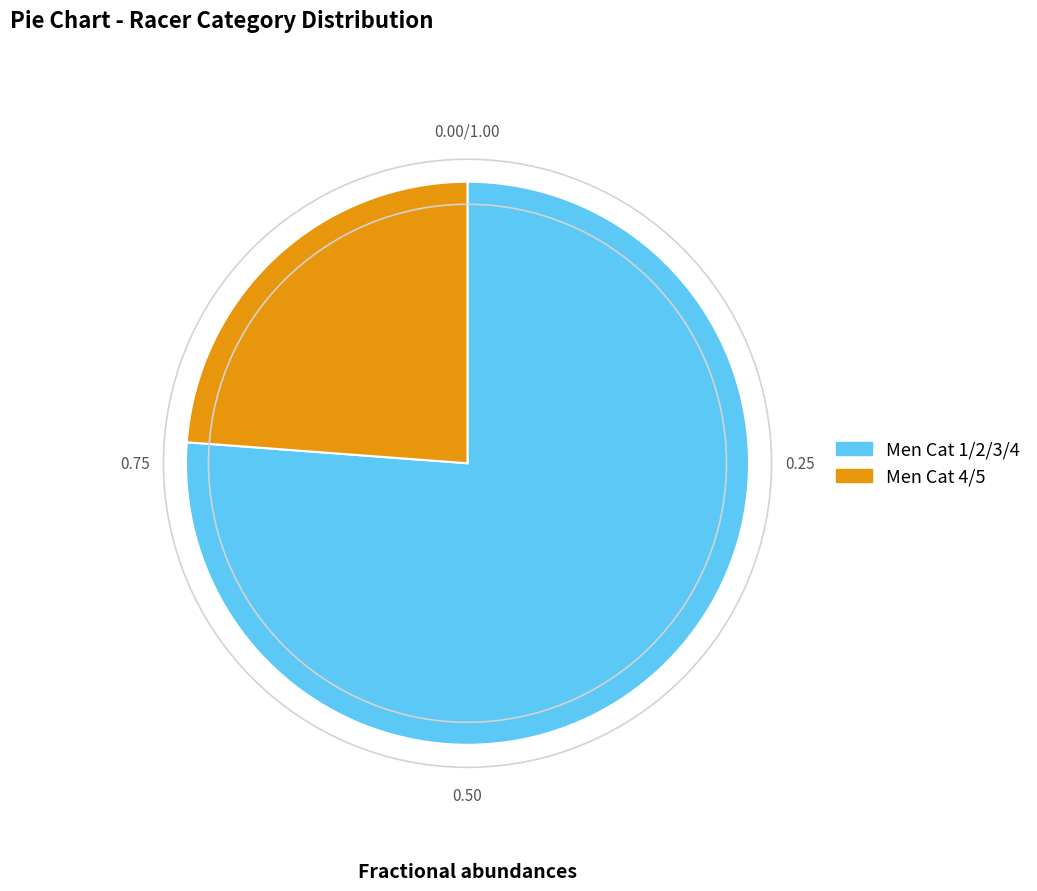

Which slice represents more than half of the pie?

Men Cat 1/2/3/4